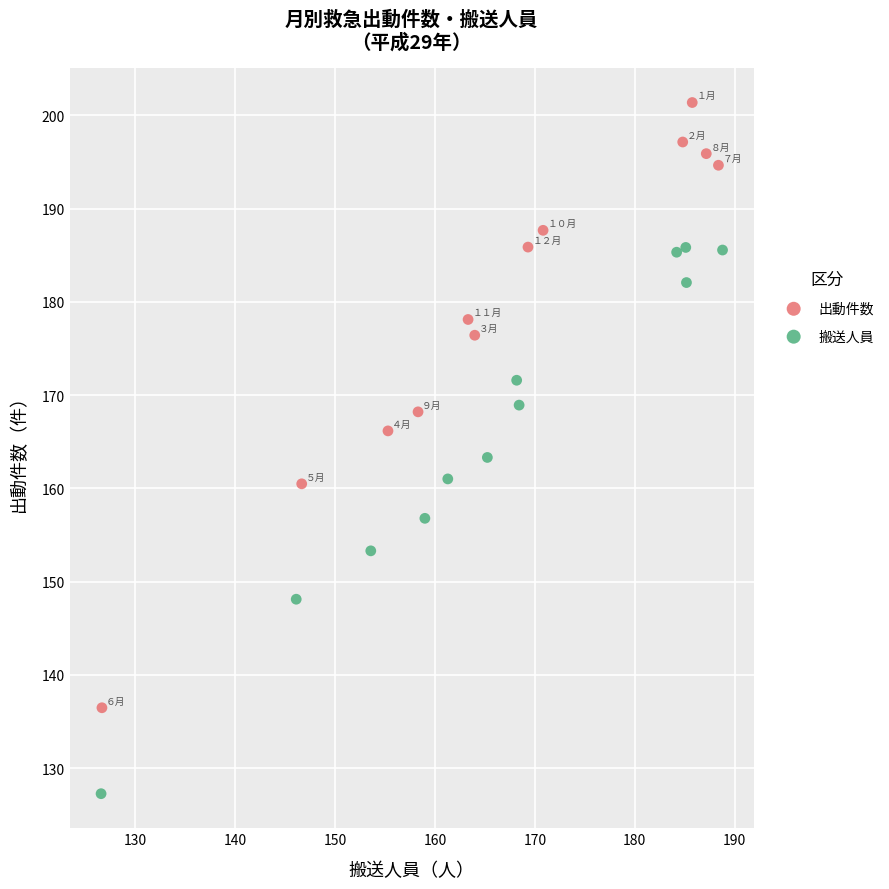

What are all the series names shown in the legend?

出動件数, 搬送人員